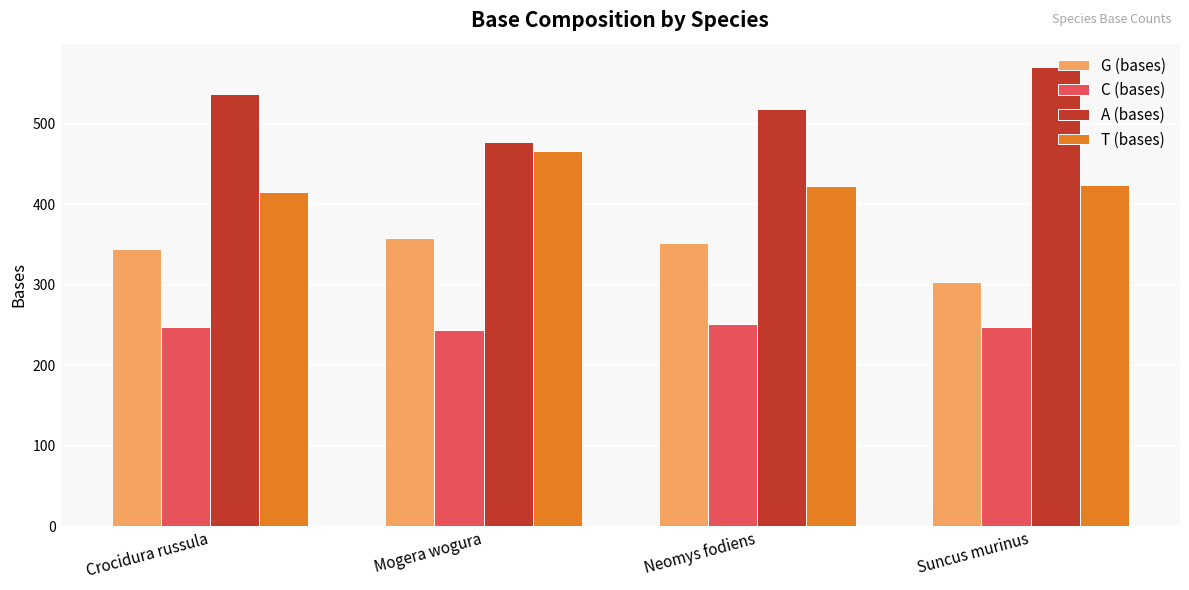

Does the chart contain stacked bars?

No